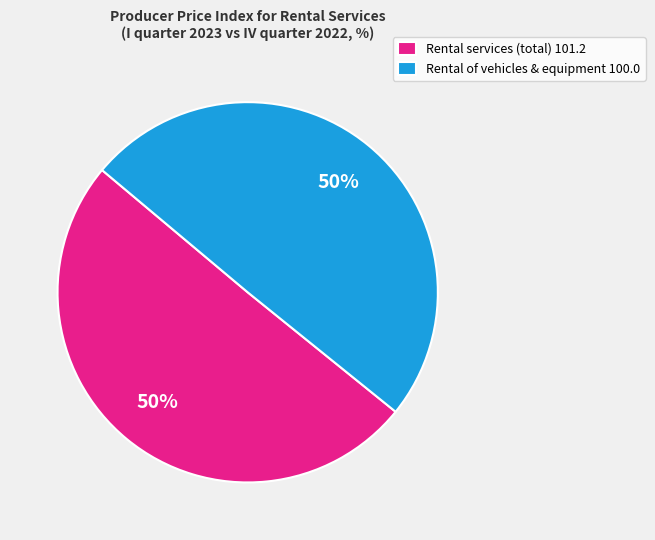

What percentage is the Rental of vehicles & equipment 100.0 slice, to the nearest percent?

50%